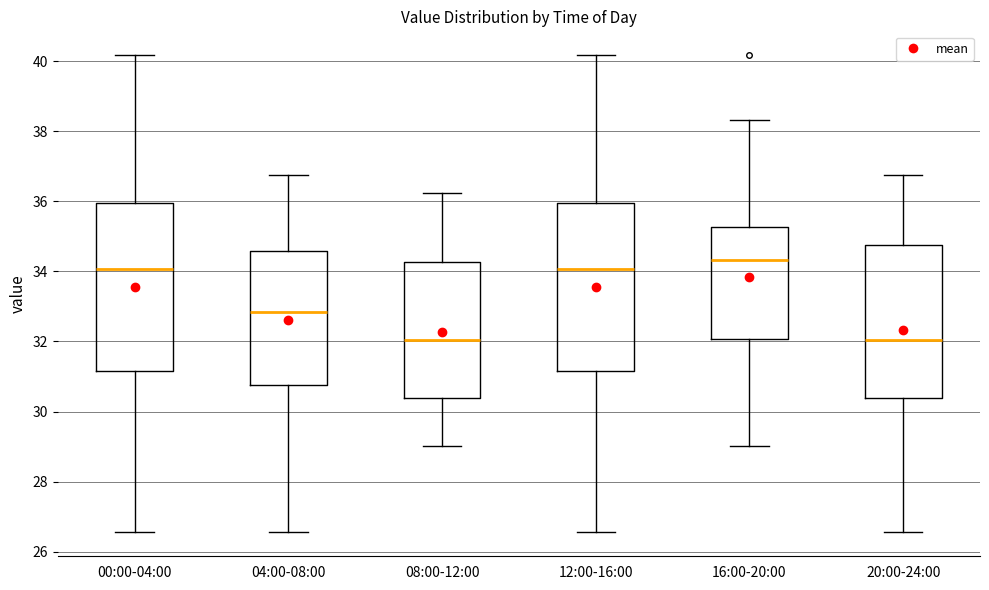

Reading left to right, transcribe this box plot: for each box, give where its median line is, the range the box spans, and where its two whiskers end, as read against the y-axis. The values are not printed on the chart, so give them approximately, as read against the axis.

00:00-04:00: median 34.0, box 31.2 to 36.0, whiskers 26.6 to 40.2
04:00-08:00: median 32.8, box 30.8 to 34.6, whiskers 26.6 to 36.8
08:00-12:00: median 32.0, box 30.4 to 34.2, whiskers 29.0 to 36.2
12:00-16:00: median 34.0, box 31.2 to 36.0, whiskers 26.6 to 40.2
16:00-20:00: median 34.4, box 32.0 to 35.2, whiskers 29.0 to 38.4
20:00-24:00: median 32.0, box 30.4 to 34.8, whiskers 26.6 to 36.8